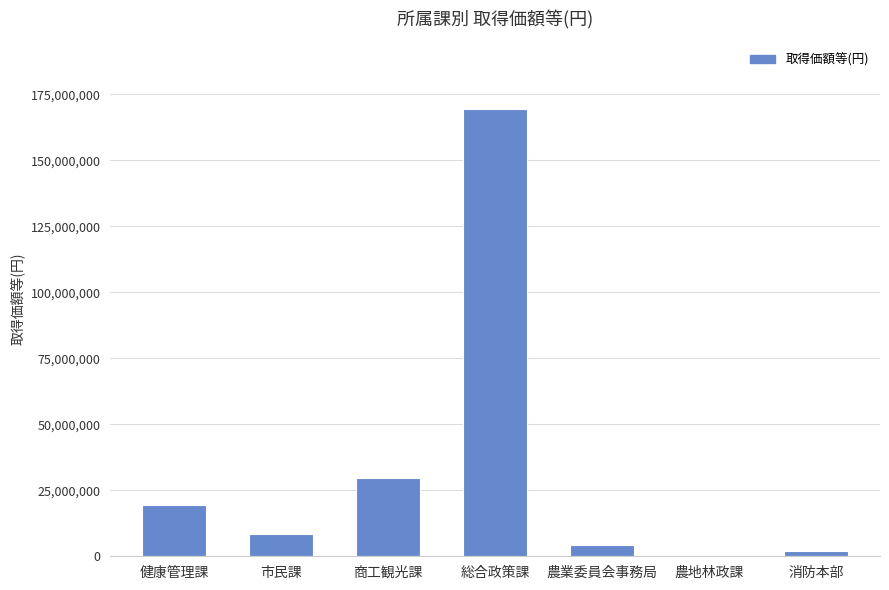

What is the maximum value shown in the chart?

169444013